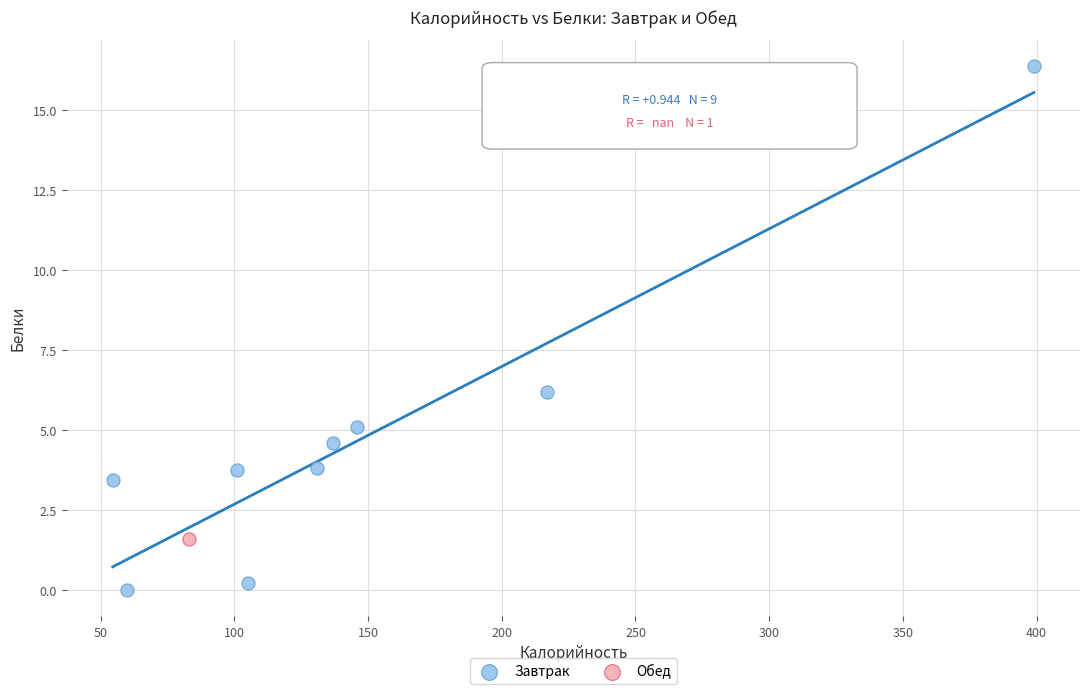

What are all the series names shown in the legend?

Завтрак, Обед